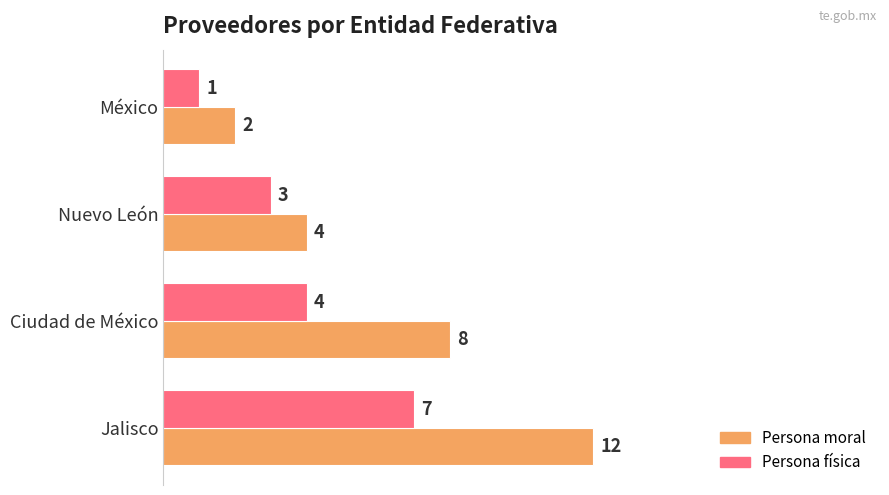

How many values in the Persona física series are below 4?

2